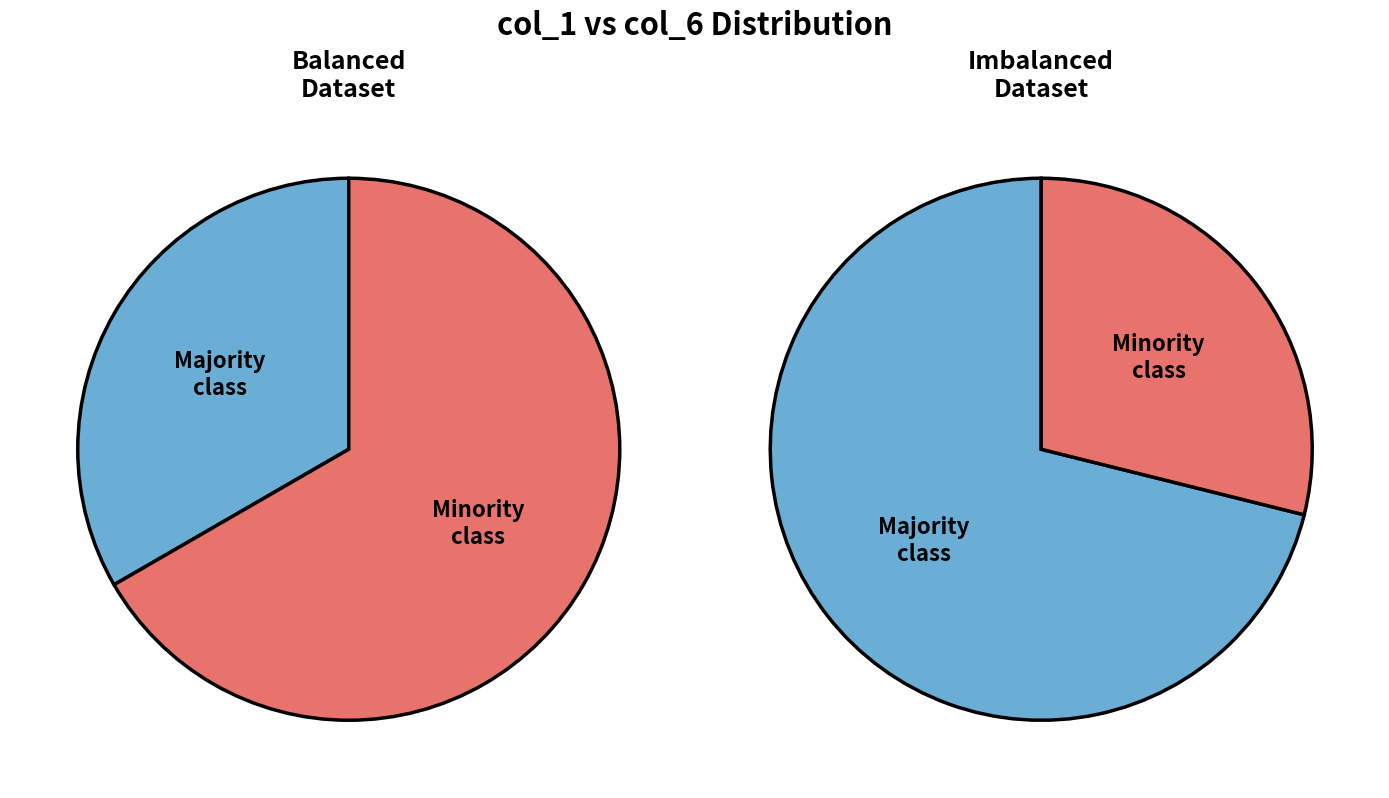

True or false: 5 accounts for 26% of the total.

False